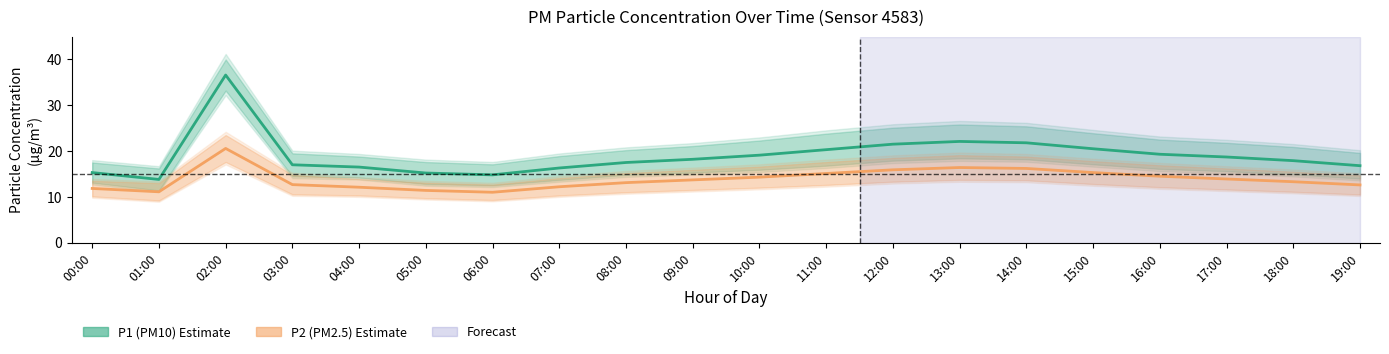

At 12:00, list the series in order from smallest to largest.

P2 (PM2.5), P1 (PM10)